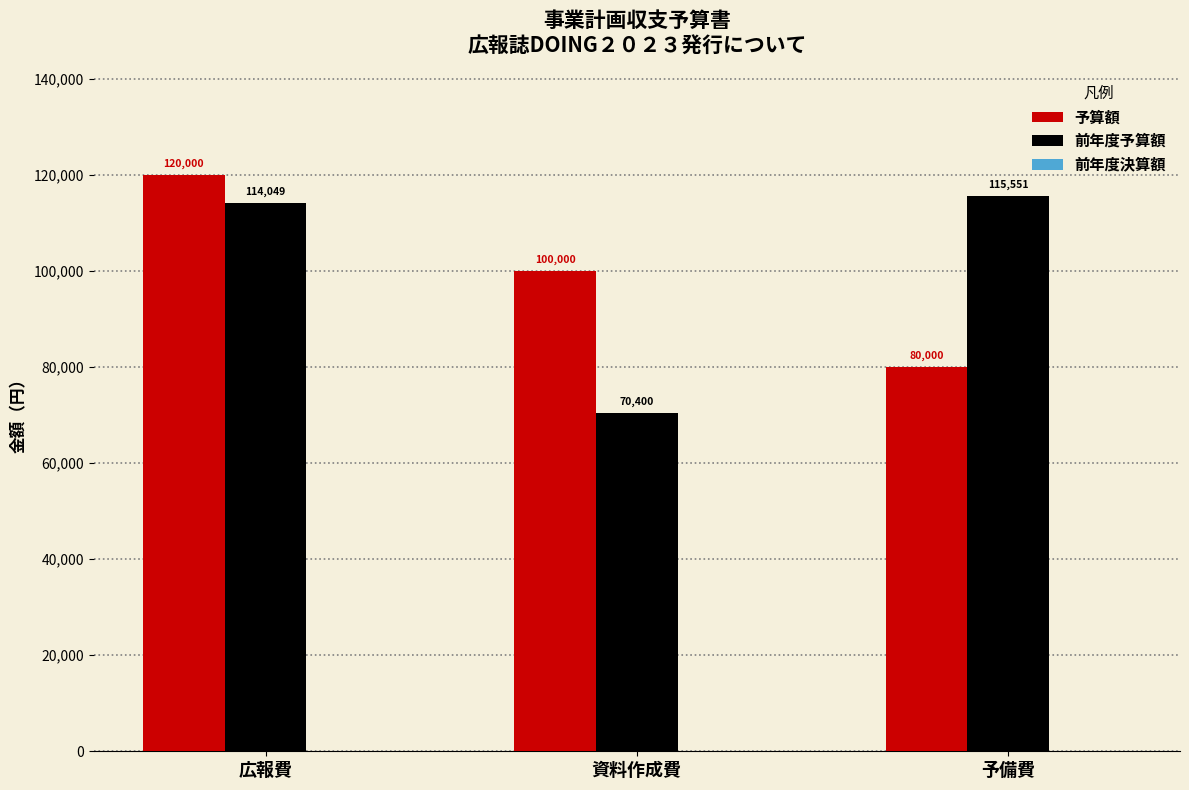

List the labels in order of 予算額 value, largest first.

広報費, 資料作成費, 予備費